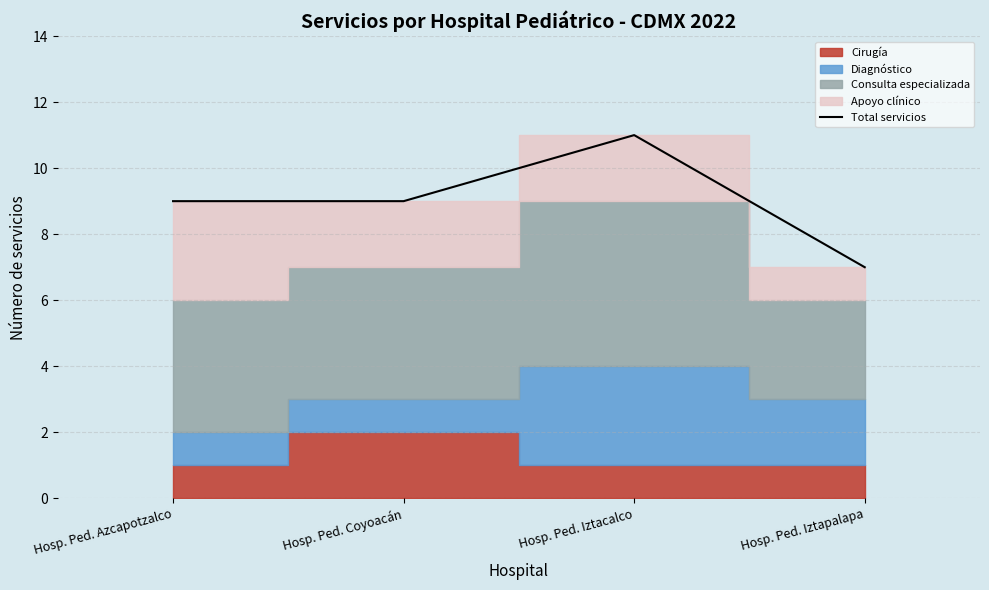

Where is the first local maximum?

Hosp. Ped. Iztacalco